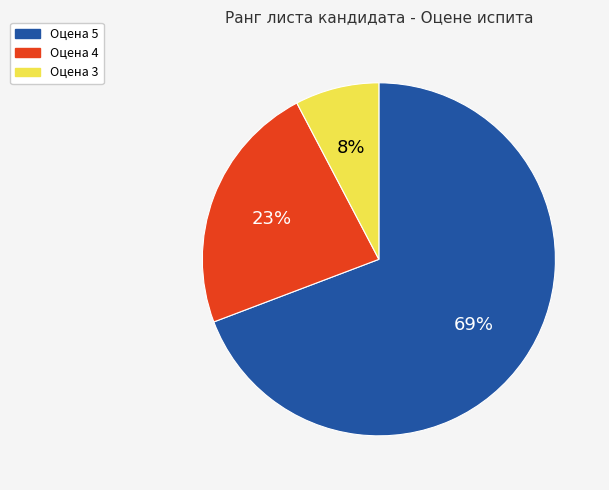

To the nearest percent, what percentage of the pie is Оцена 4?

23%